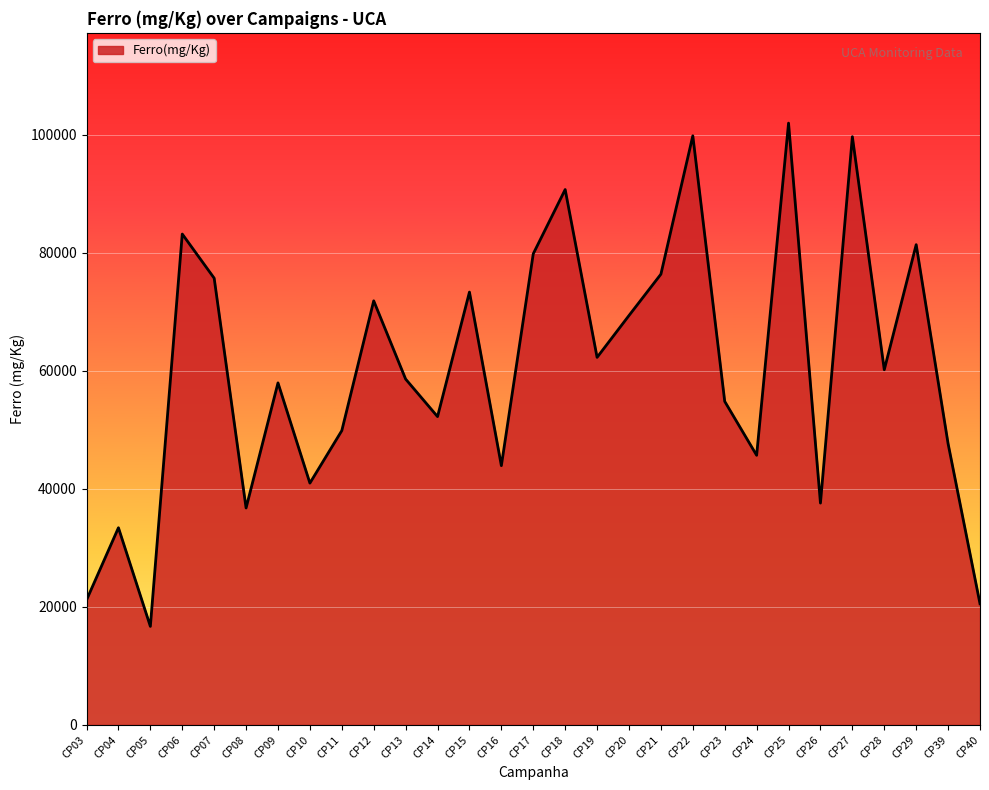

Which category has the highest value across all series?

CP25